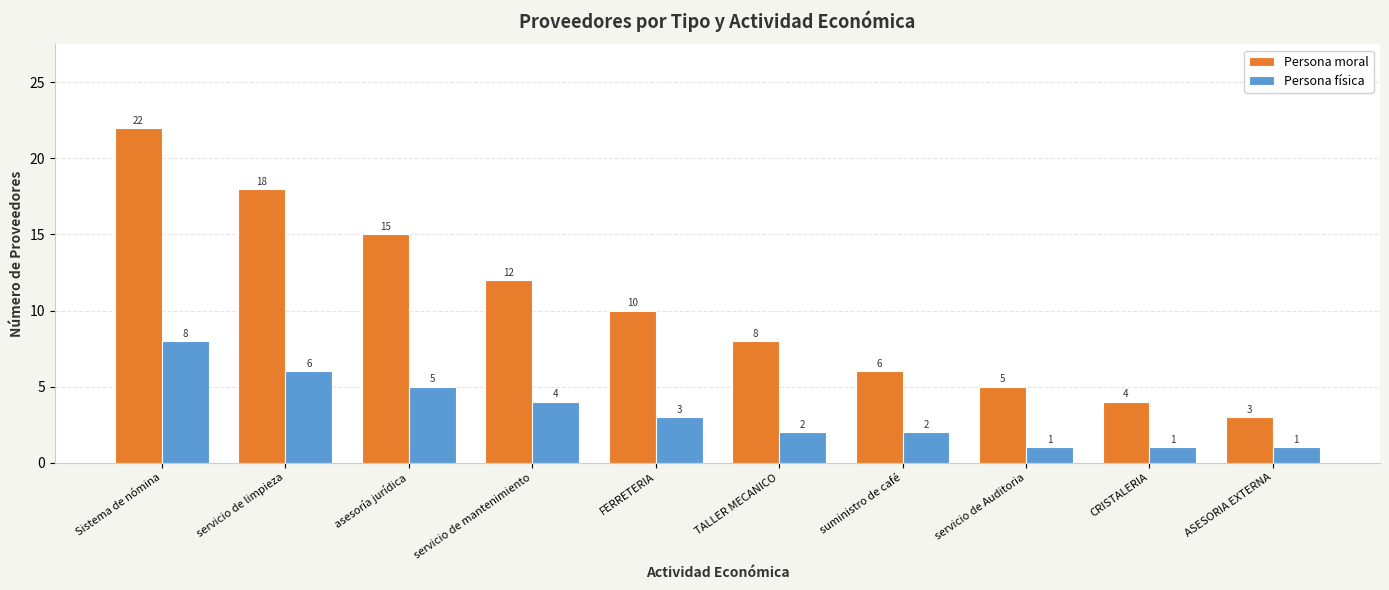

Which series has the largest total across all categories?

Persona moral